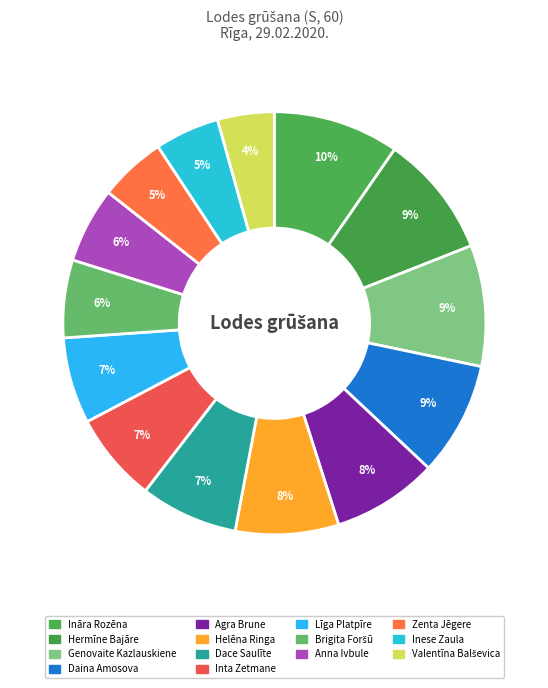

The Dace Saulīte slice represents 22% of the pie. True or false?

False